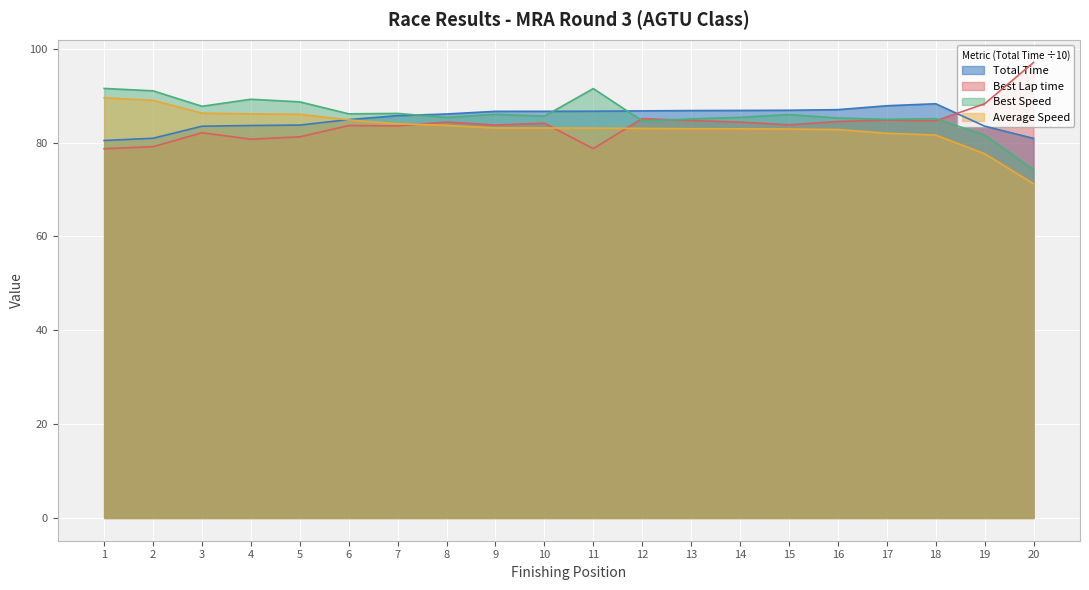

Which series ends up on top after the final intersection of Best Speed and Best Lap time?

Best Lap time